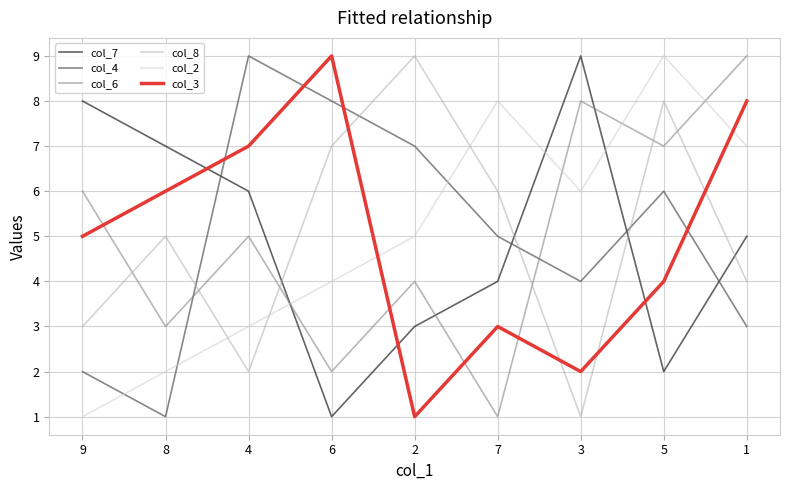

At 4, list the series in order from largest to smallest.

col_4, col_3, col_7, col_6, col_2, col_8